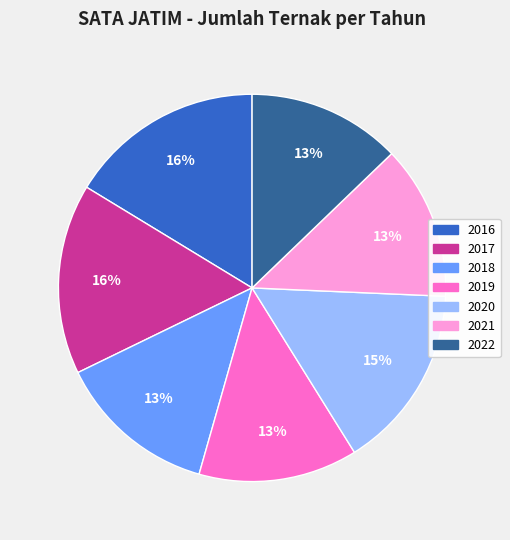

Approximately how many times larger is the value at 2022 compared to 2017?

0.8